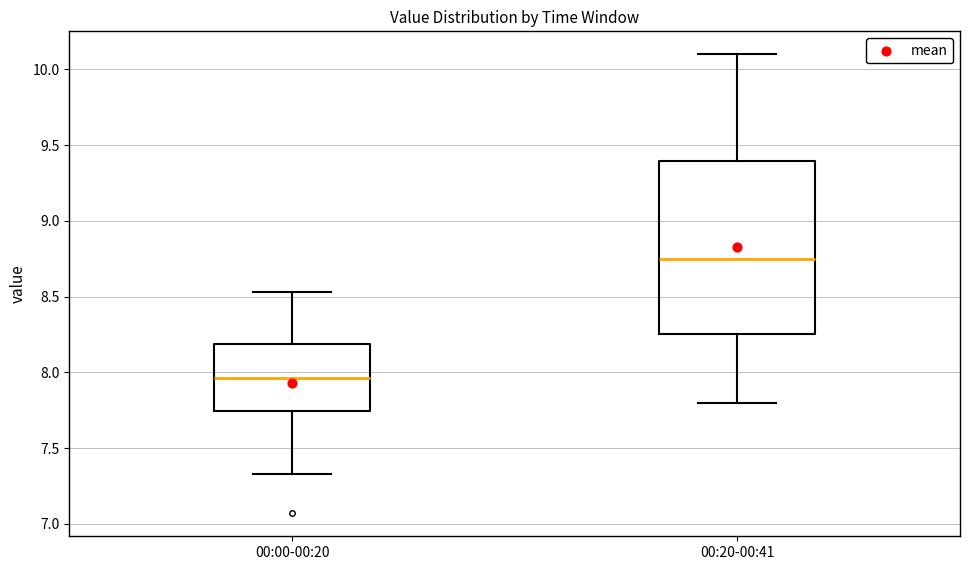

Reading left to right, transcribe this box plot: for each box, give where its median line is, the range the box spans, and where its two whiskers end, as read against the y-axis. The values are not printed on the chart, so give them approximately, as read against the axis.

00:00-00:20: median 7.95, box 7.75 to 8.20, whiskers 7.35 to 8.55
00:20-00:41: median 8.75, box 8.25 to 9.40, whiskers 7.80 to 10.10